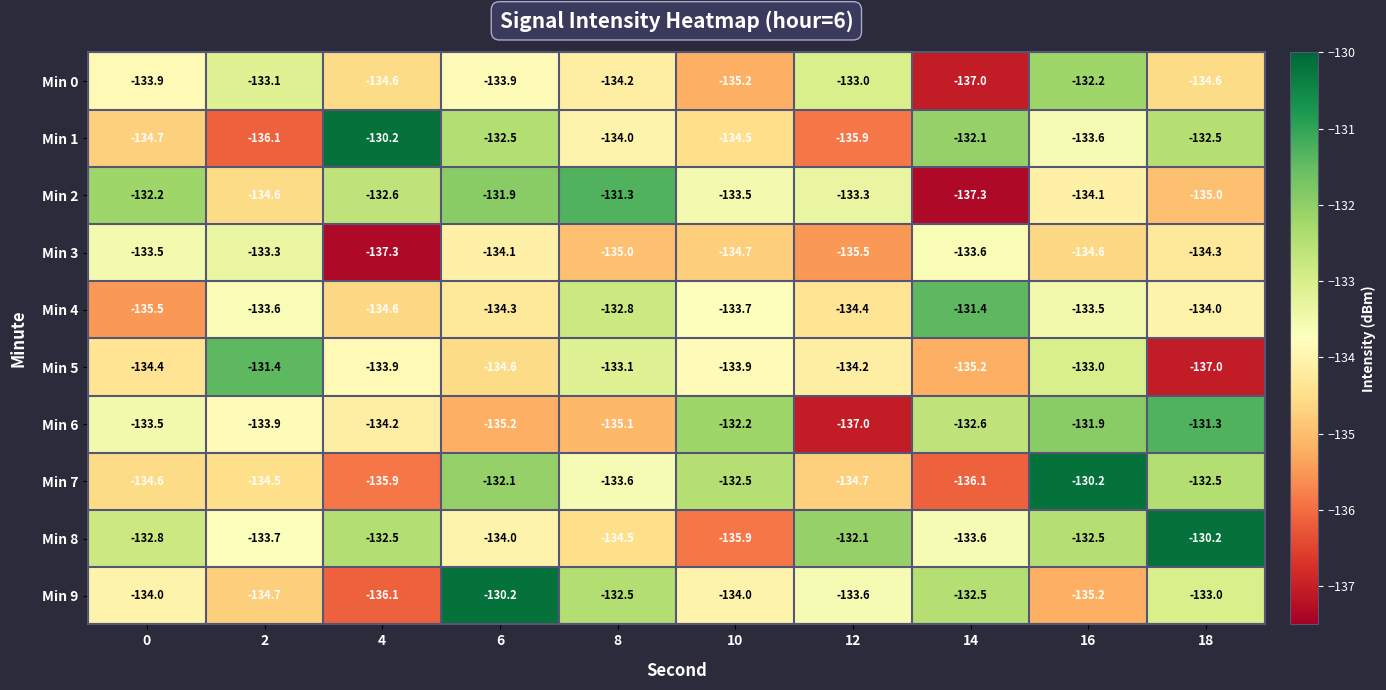

At which category is the sum across all series the highest?

16